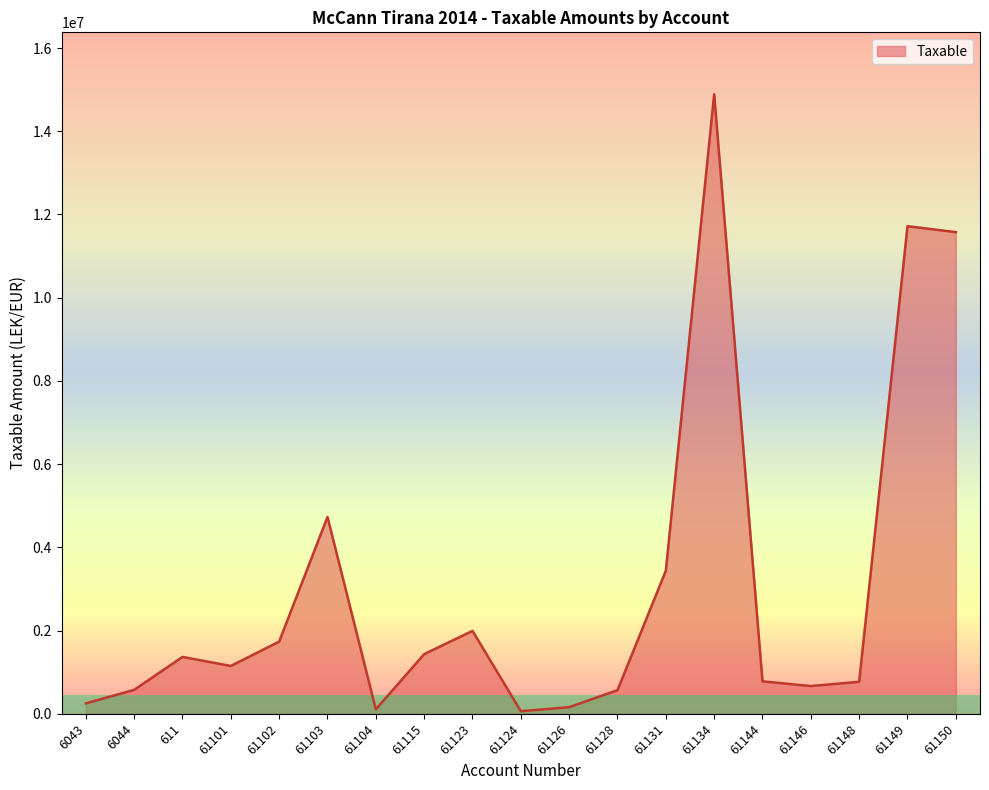

What is the ratio of the value at 61144 to the value at 61148?

1.0